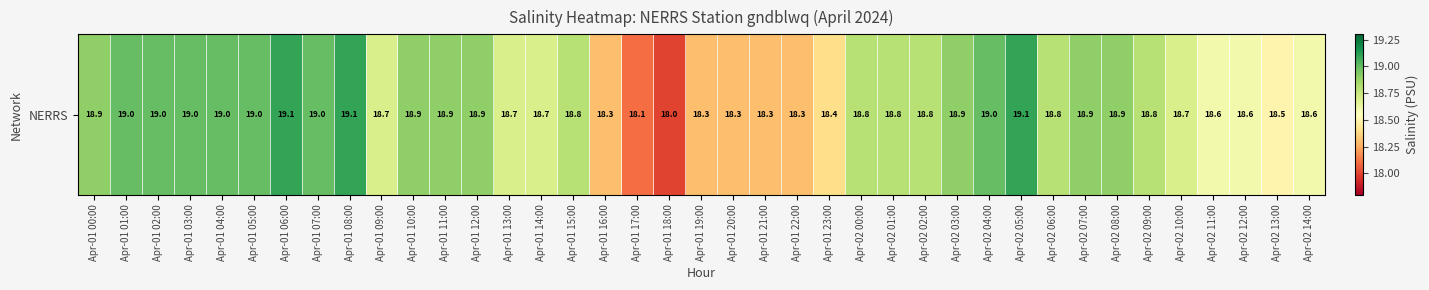

True or false: the data shows 5.0 at Apr-01 14:00.

False